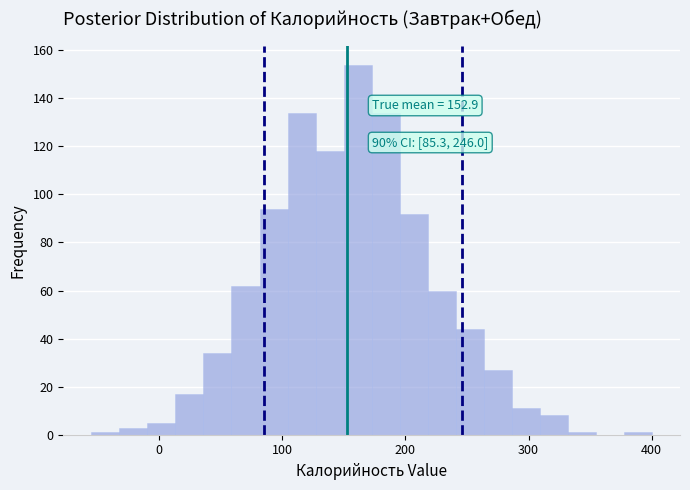

Read against the x-axis, roughly where is the centre of the tallest bar?

160